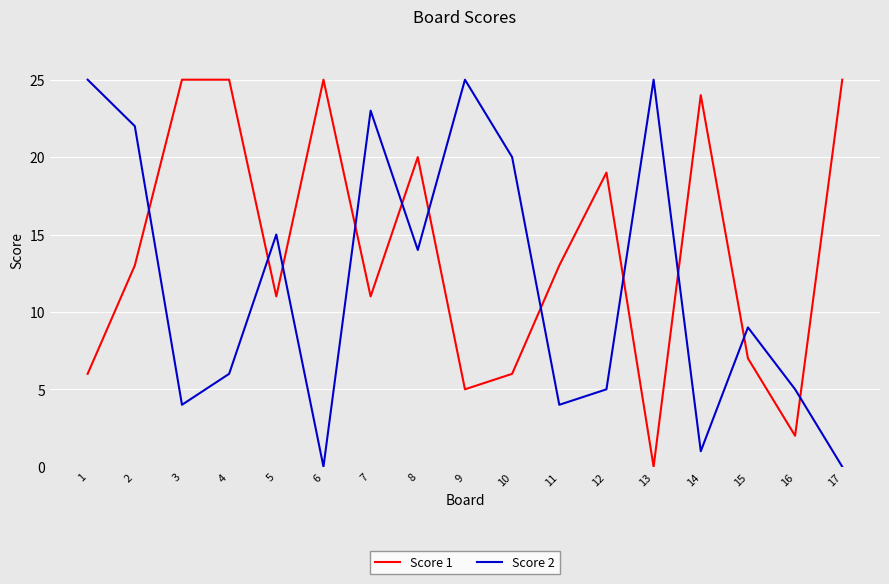

How many intersections are there between Score 1 and Score 2?

11